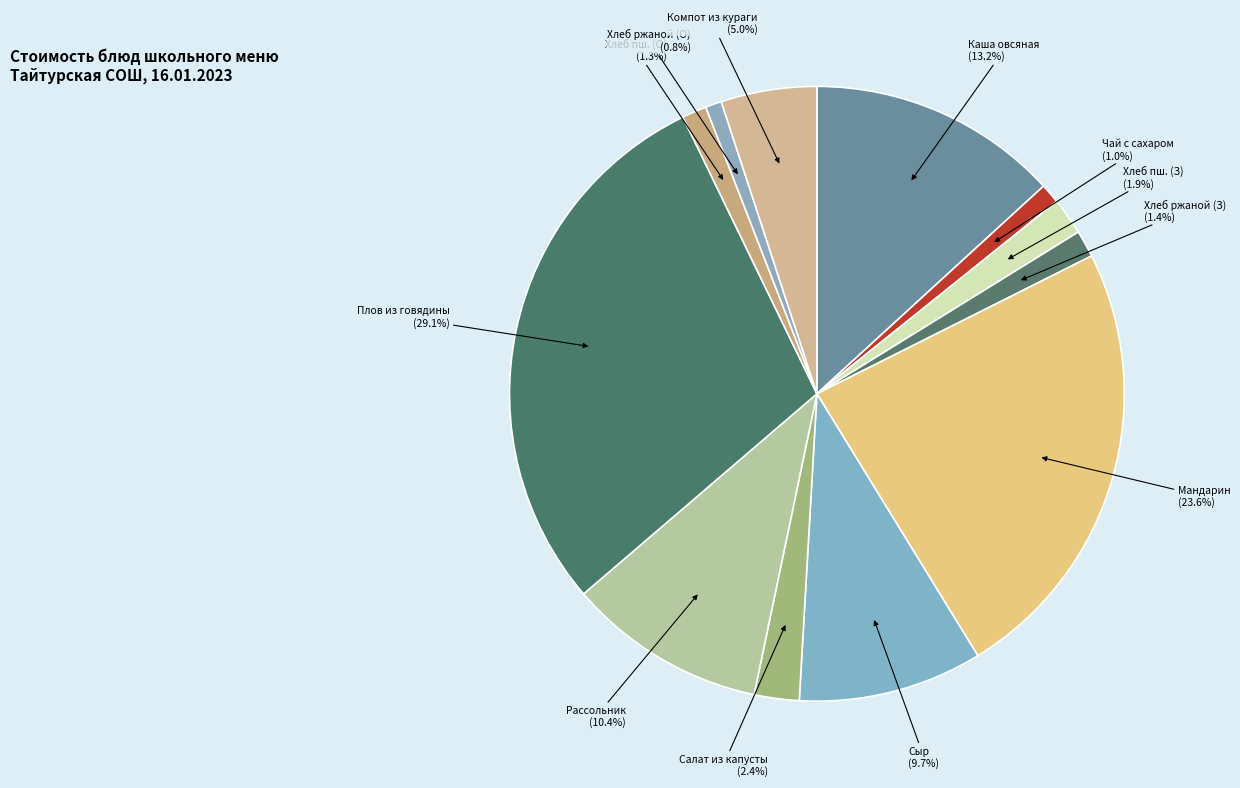

Does Мандарин account for over 50% of the chart?

No